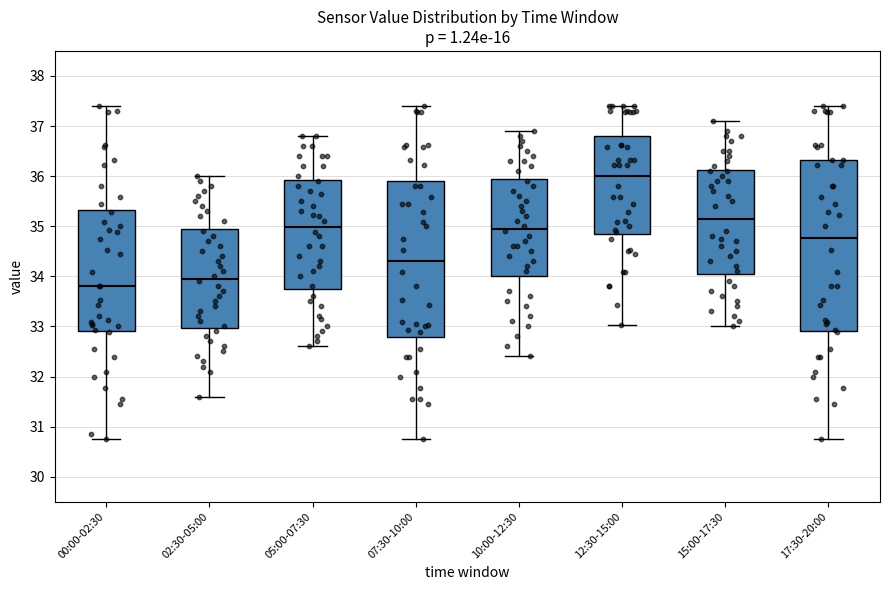

Reading left to right, read every box against the y-axis: the position of its median line, the range the box covers, and the ends of its whiskers. The values are not printed on the chart, so give them approximately, as read against the axis.

00:00-02:30: median 33.8, box 32.9 to 35.3, whiskers 30.8 to 37.4
02:30-05:00: median 34.0, box 33.0 to 35.0, whiskers 31.6 to 36.0
05:00-07:30: median 35.0, box 33.8 to 35.9, whiskers 32.6 to 36.8
07:30-10:00: median 34.3, box 32.8 to 35.9, whiskers 30.8 to 37.4
10:00-12:30: median 35.0, box 34.0 to 36.0, whiskers 32.4 to 36.9
12:30-15:00: median 36.0, box 34.8 to 36.8, whiskers 33.0 to 37.4
15:00-17:30: median 35.2, box 34.1 to 36.1, whiskers 33.0 to 37.1
17:30-20:00: median 34.8, box 32.9 to 36.3, whiskers 30.8 to 37.4